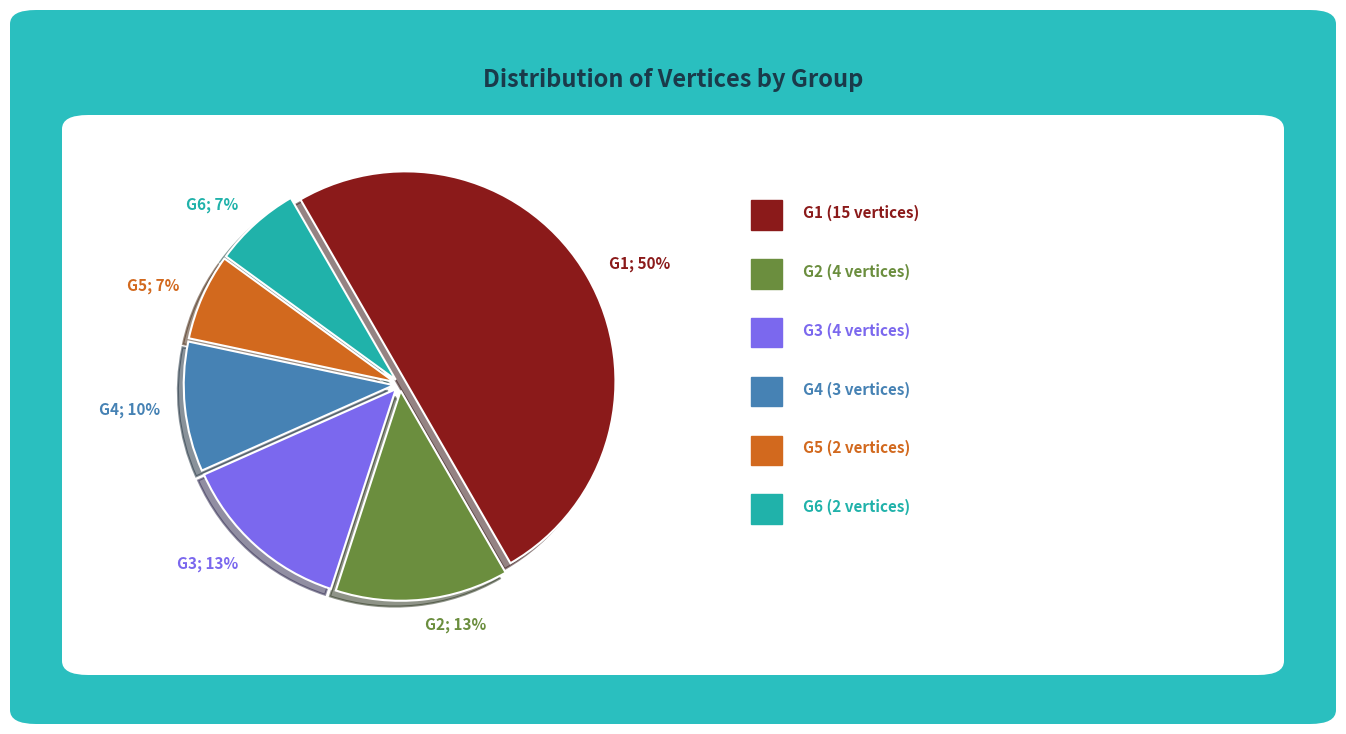

Does G4 represent more than half of the total?

No